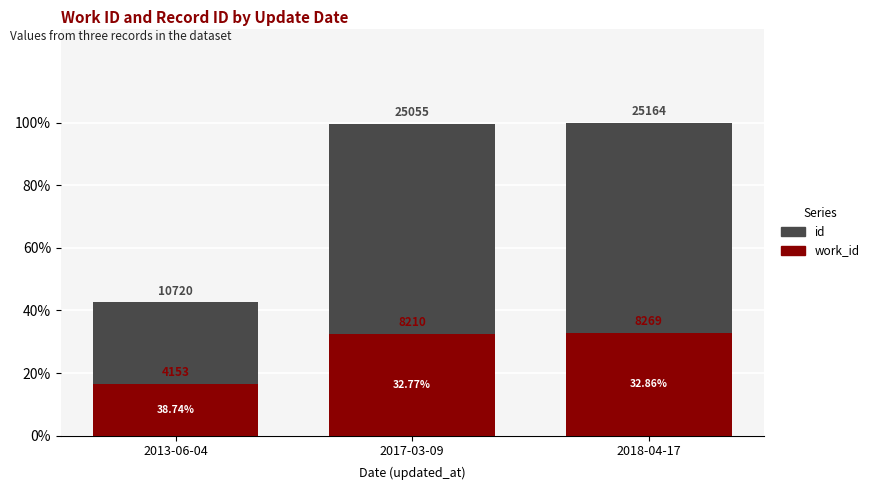

What is the difference between the maximum and minimum values in the work_id series?

16.4